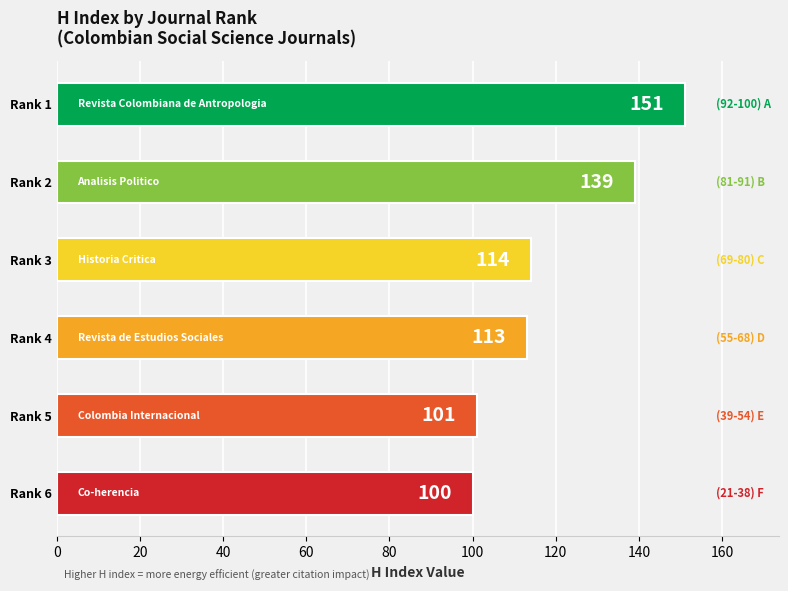

What is the change in value from Rank 1 to Rank 4?

-38